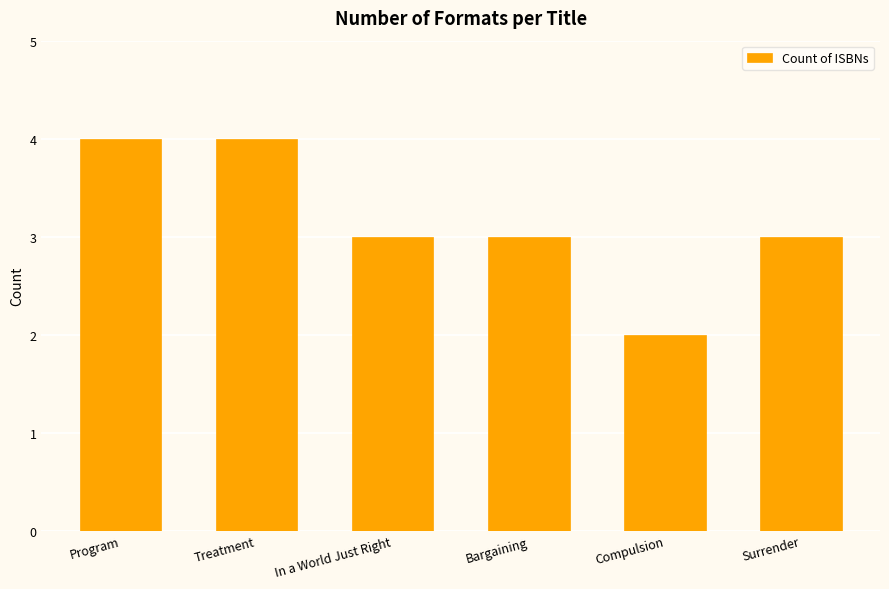

Count the values in the range 3 to 4.

5